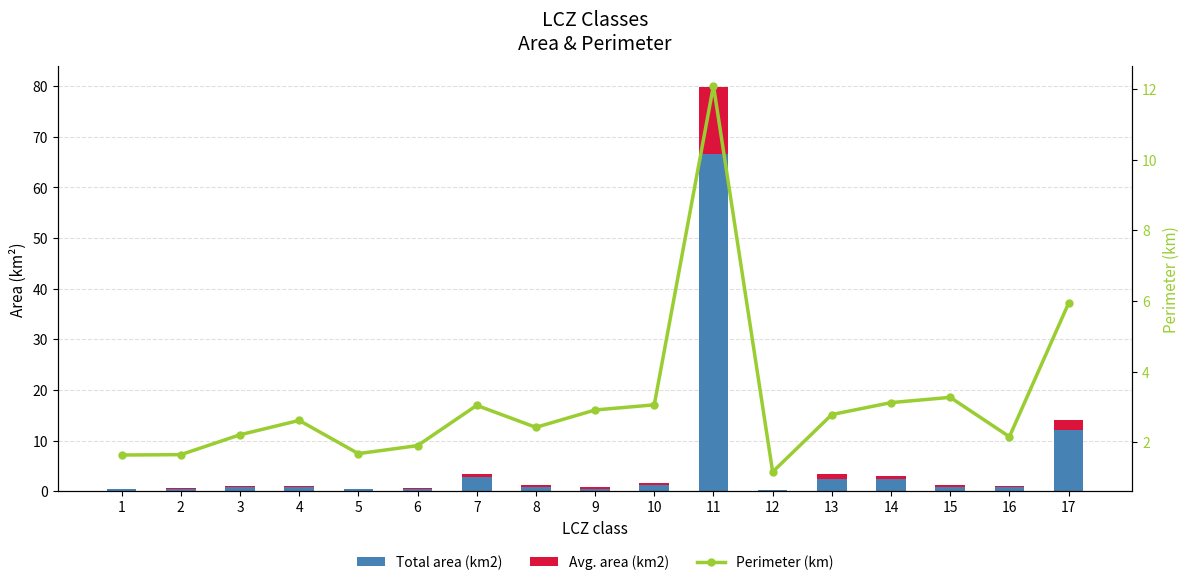

How many distinct data groups are displayed?

3